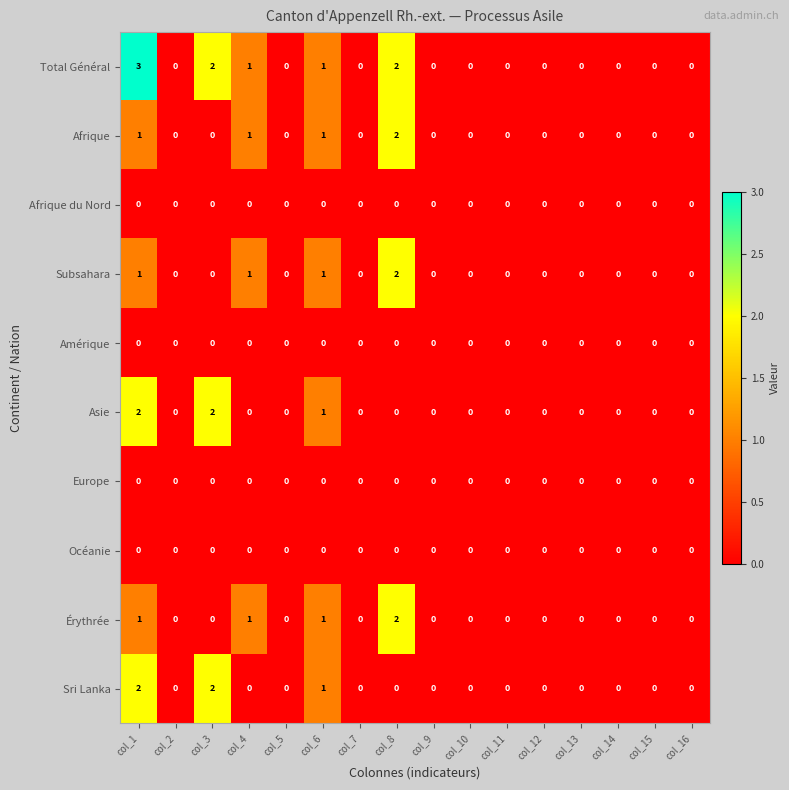

Which series has the largest total across all categories?

Total Général